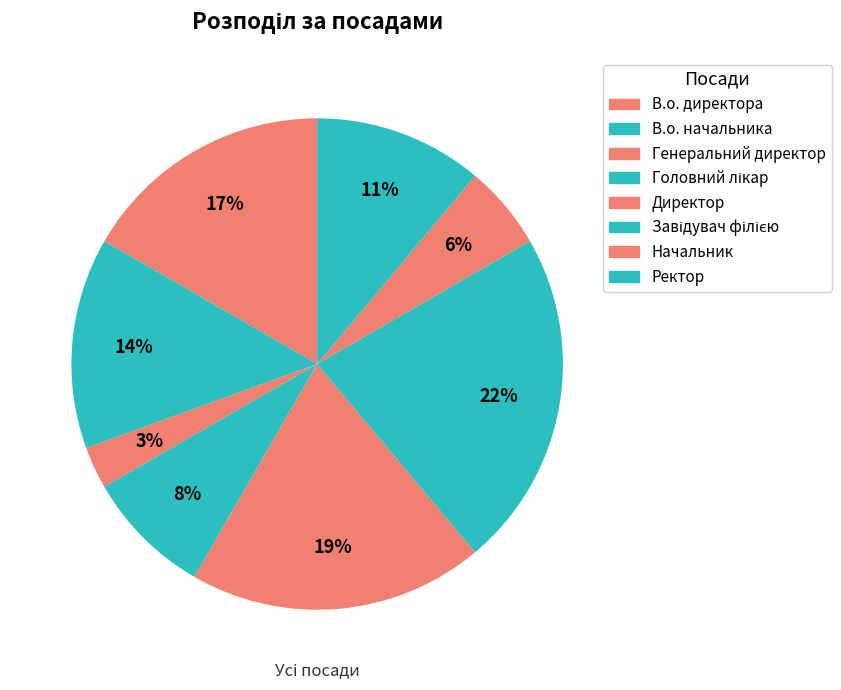

What is the smallest slice in the pie chart?

Генеральний директор